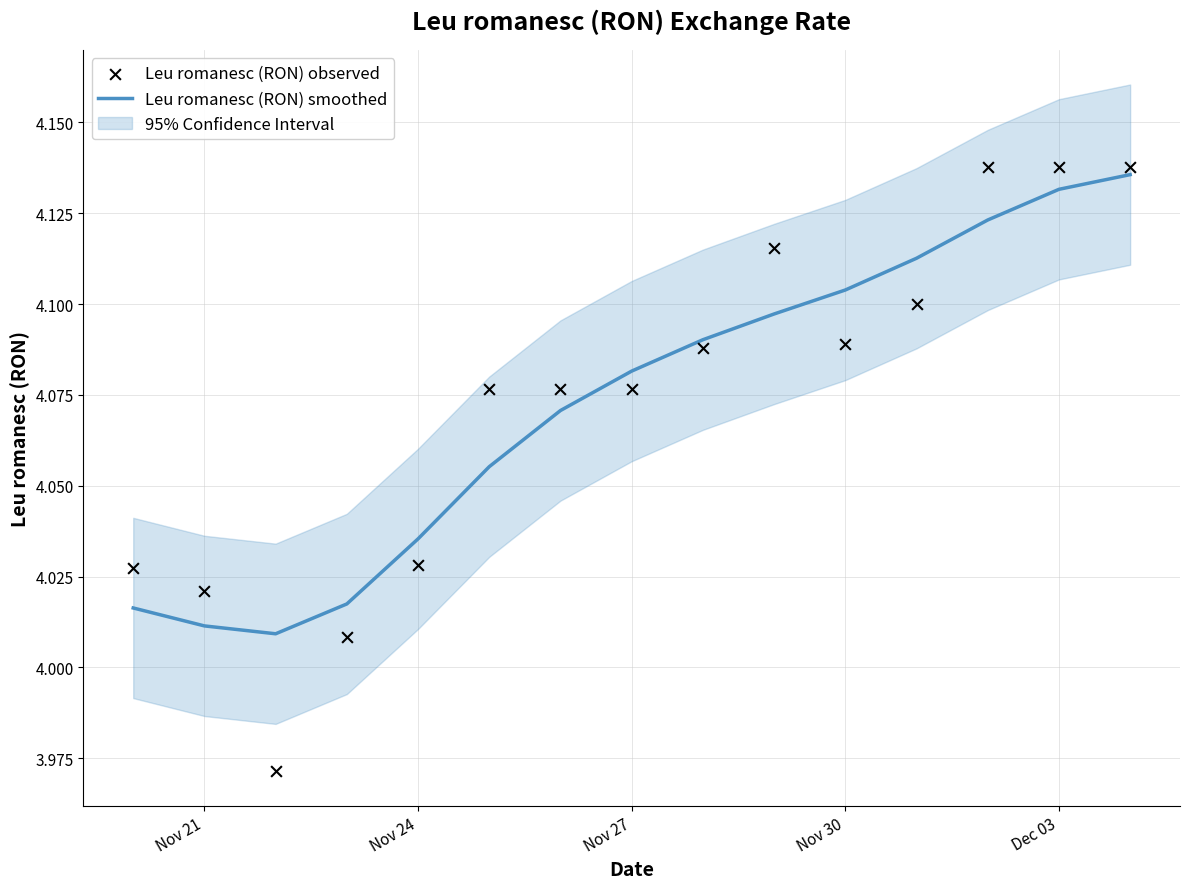

At how many categories does at least one series exceed 4?

15